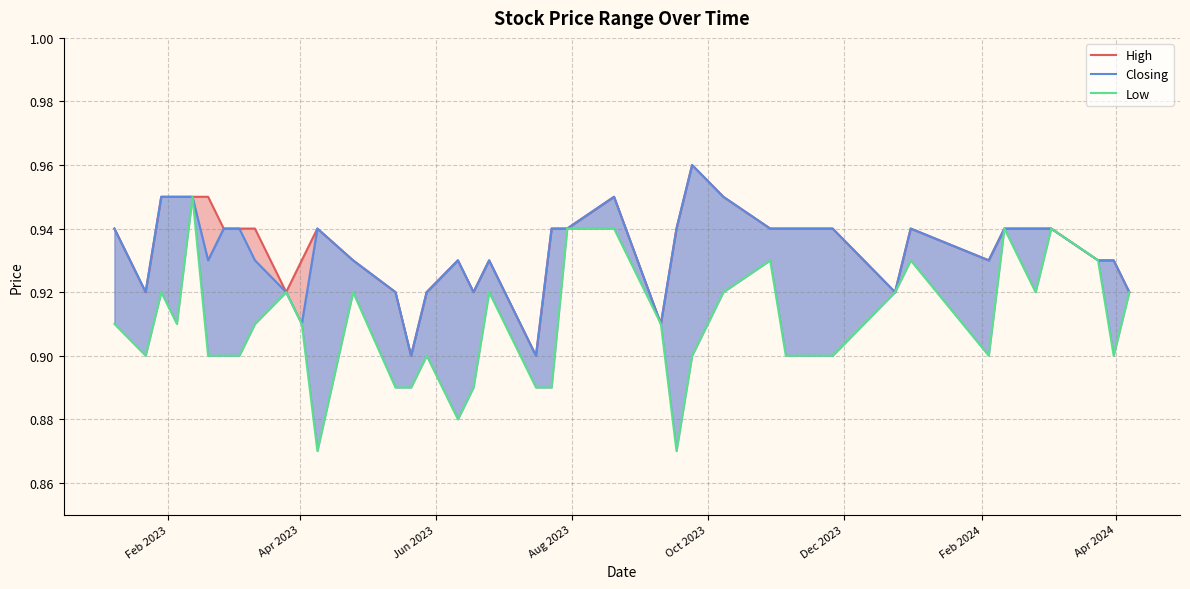

True or false: Low and High intersect in this chart.

False